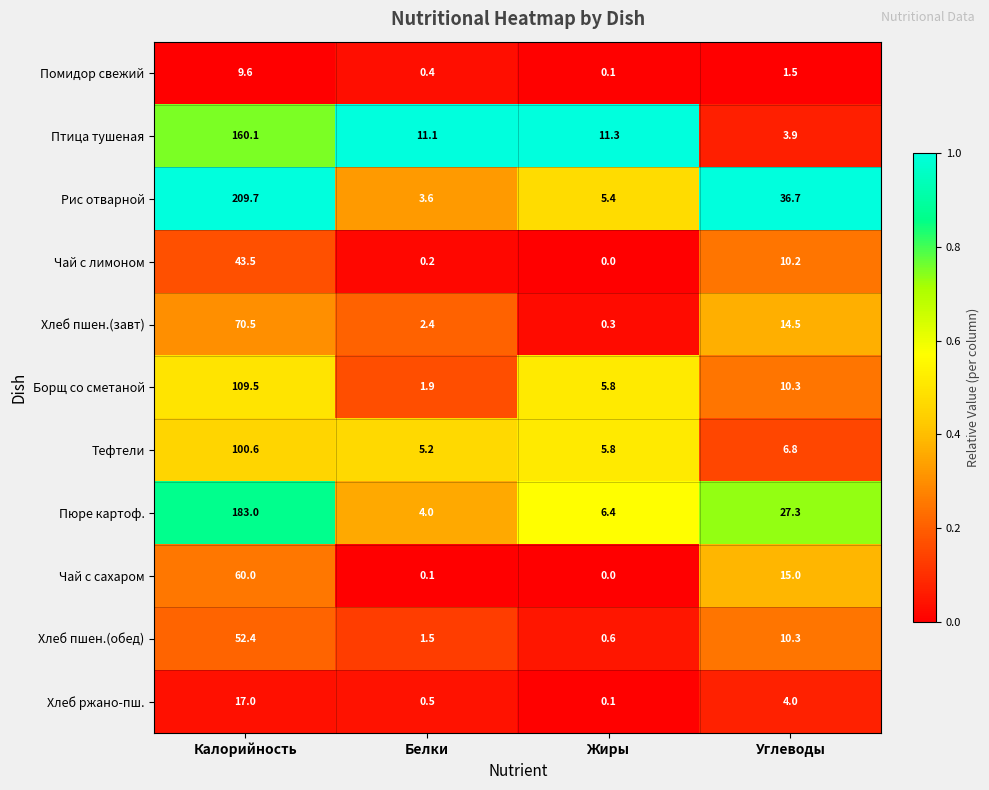

What is the spread (max minus min) of values at Калорийность?

200.1